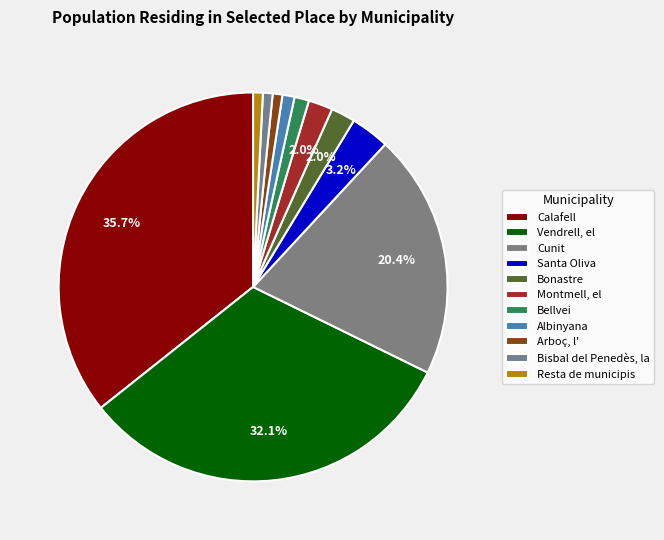

Rank the categories by value from lowest to highest.

Arboç, l', Bisbal del Penedès, la, Resta de municipis, Albinyana, Bellvei, Bonastre, Montmell, el, Santa Oliva, Cunit, Vendrell, el, Calafell